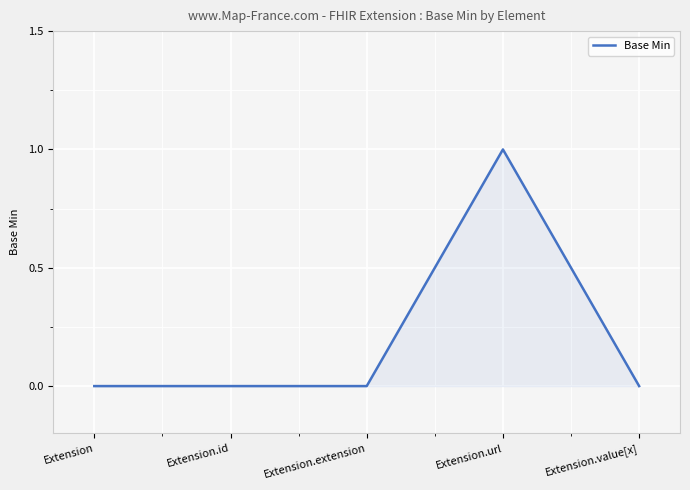

How many lines are shown in the chart?

1